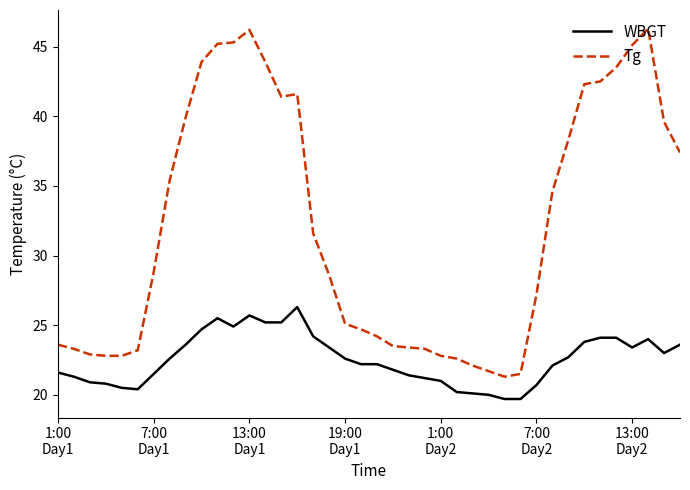

What is the difference between the maximum and minimum values in the Tg series?

25.0